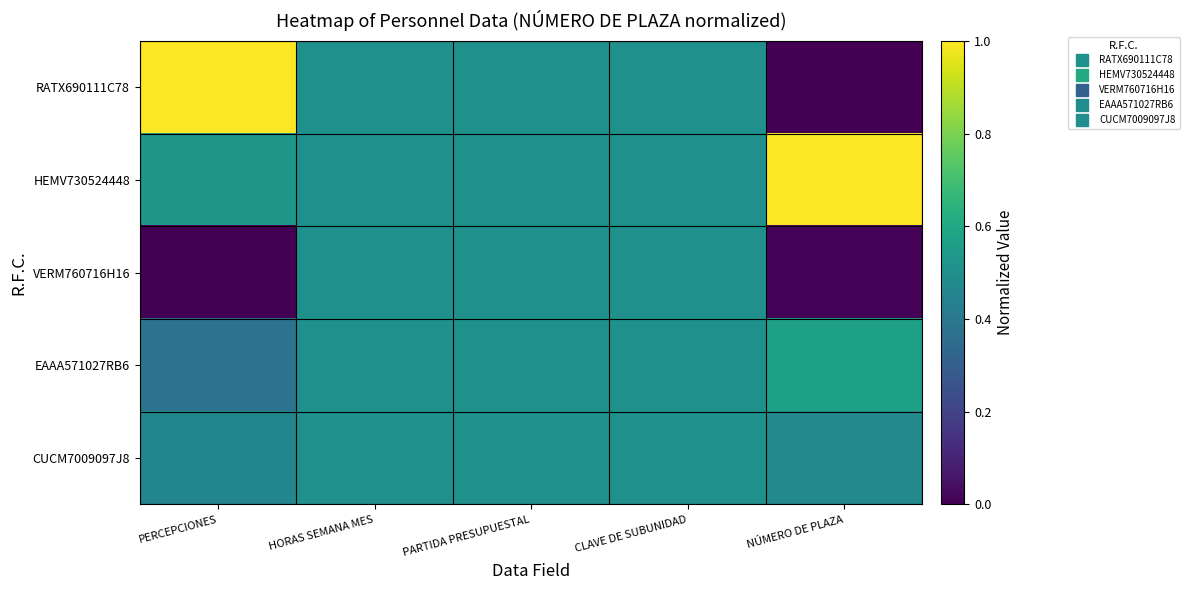

Reading left to right, extract all data points from this chart.

RATX690111C78: PERCEPCIONES=1.0	HORAS SEMANA MES=0.5	PARTIDA PRESUPUESTAL=0.5	CLAVE DE SUBUNIDAD=0.5	NÚMERO DE PLAZA=0.0
HEMV730524448: PERCEPCIONES=0.5	HORAS SEMANA MES=0.5	PARTIDA PRESUPUESTAL=0.5	CLAVE DE SUBUNIDAD=0.5	NÚMERO DE PLAZA=1.0
VERM760716H16: PERCEPCIONES=0.0	HORAS SEMANA MES=0.5	PARTIDA PRESUPUESTAL=0.5	CLAVE DE SUBUNIDAD=0.5	NÚMERO DE PLAZA=0.0
EAAA571027RB6: PERCEPCIONES=0.4	HORAS SEMANA MES=0.5	PARTIDA PRESUPUESTAL=0.5	CLAVE DE SUBUNIDAD=0.5	NÚMERO DE PLAZA=0.6
CUCM7009097J8: PERCEPCIONES=0.5	HORAS SEMANA MES=0.5	PARTIDA PRESUPUESTAL=0.5	CLAVE DE SUBUNIDAD=0.5	NÚMERO DE PLAZA=0.5